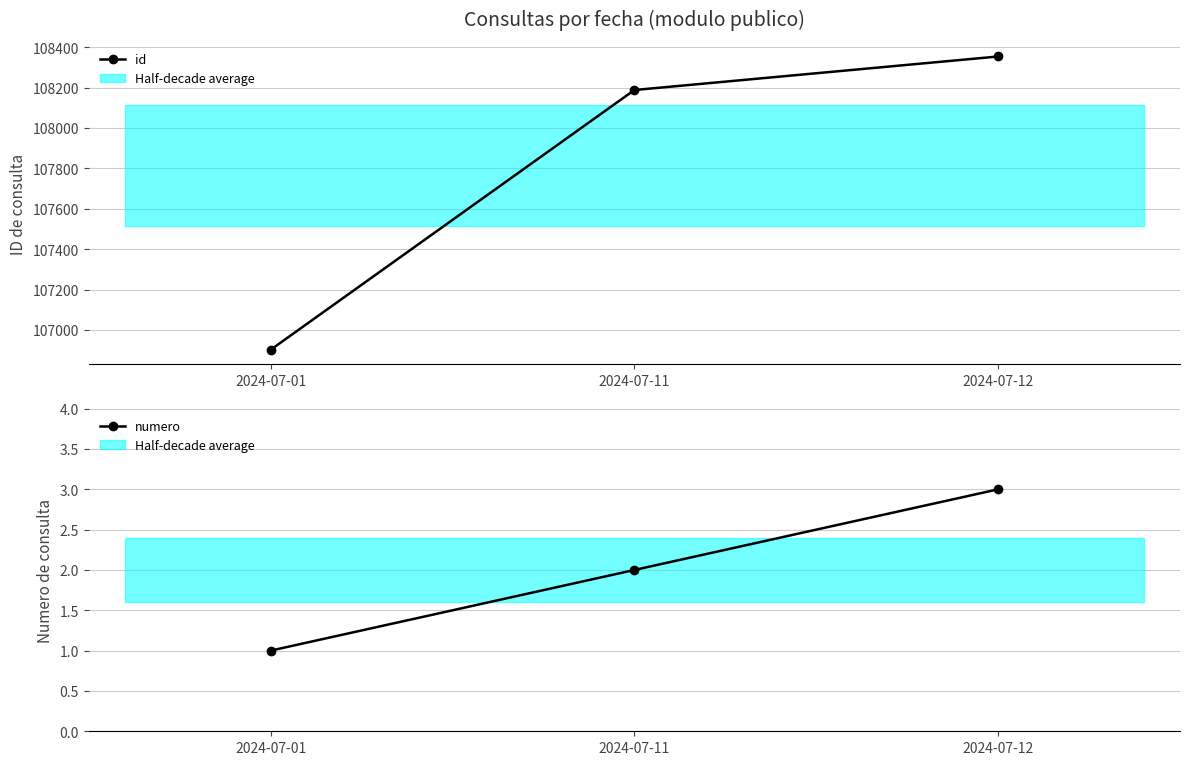

Reading left to right, what are all the values shown in this chart?

id: 106902	108188	108354
numero: 1	2	3